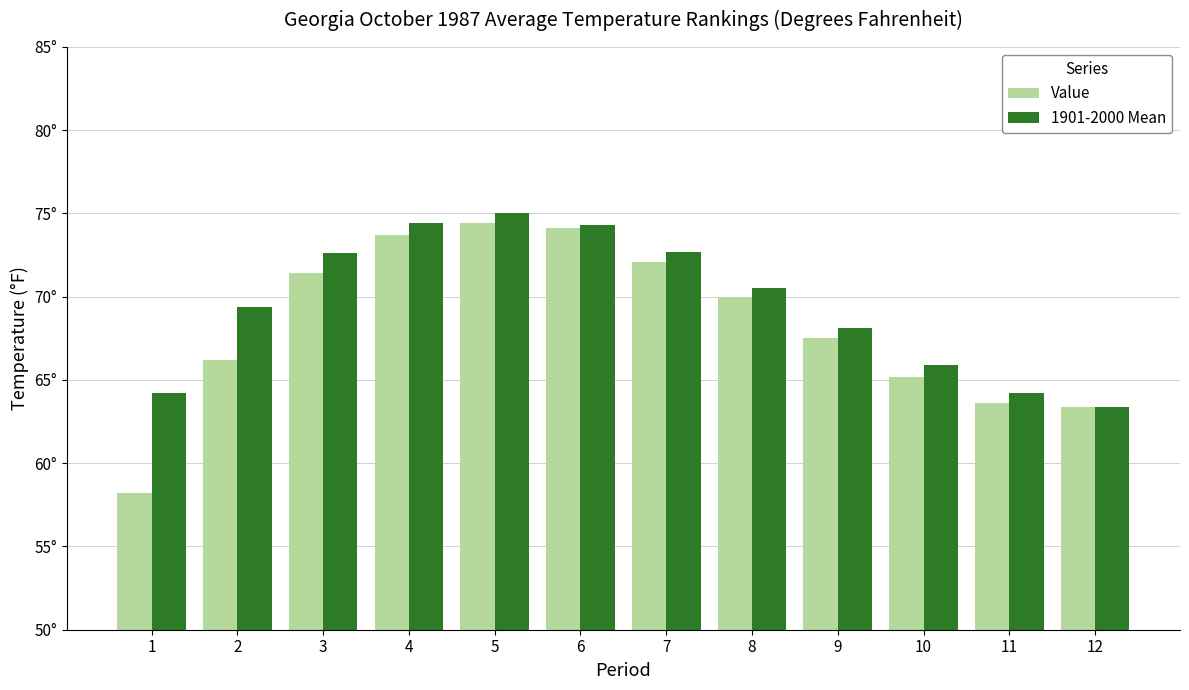

What is the greatest value displayed?

75.0